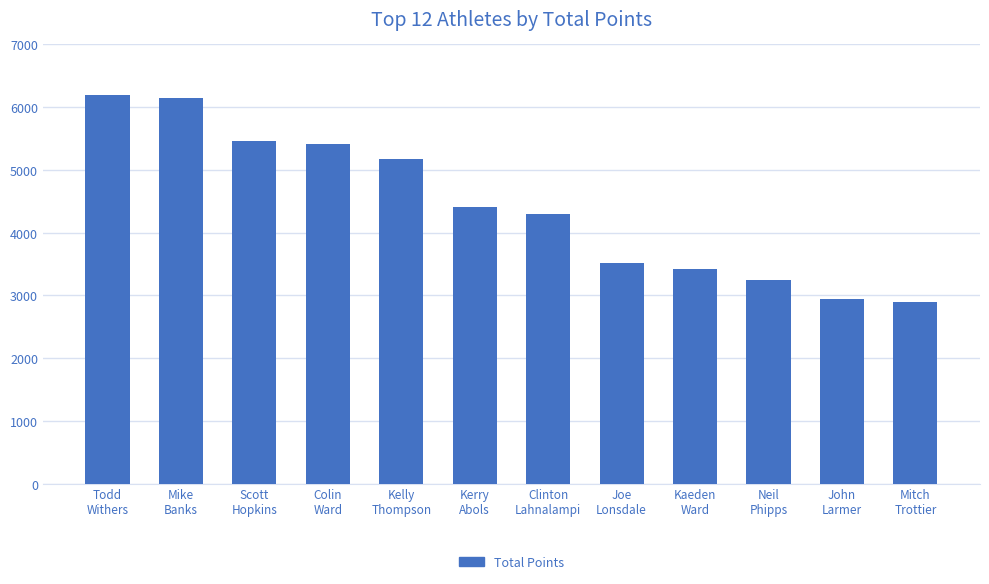

What is the value of the 1st bar from the left?

6195.1